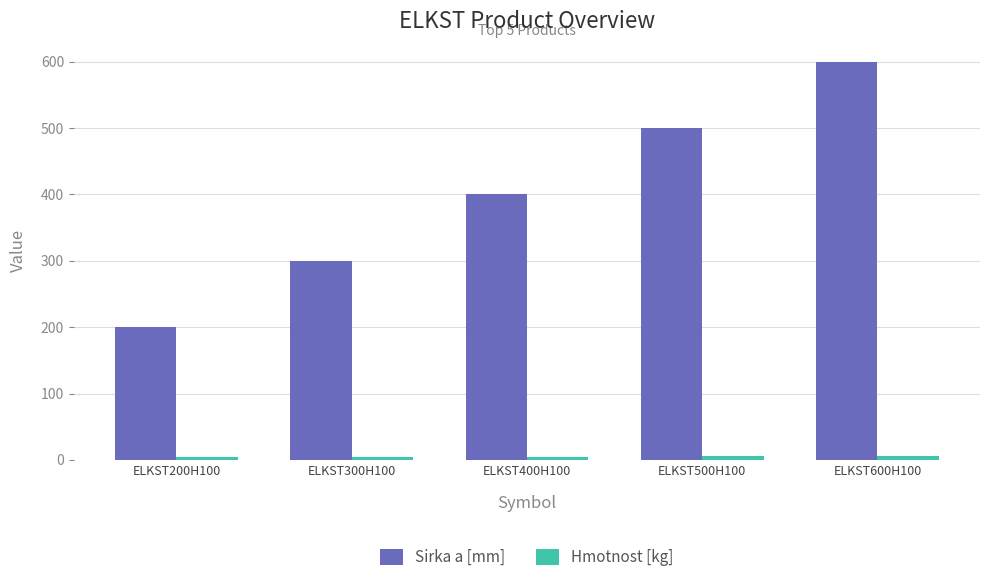

The Sirka a [mm] series shows 246.4 at ELKST400H100. True or false?

False